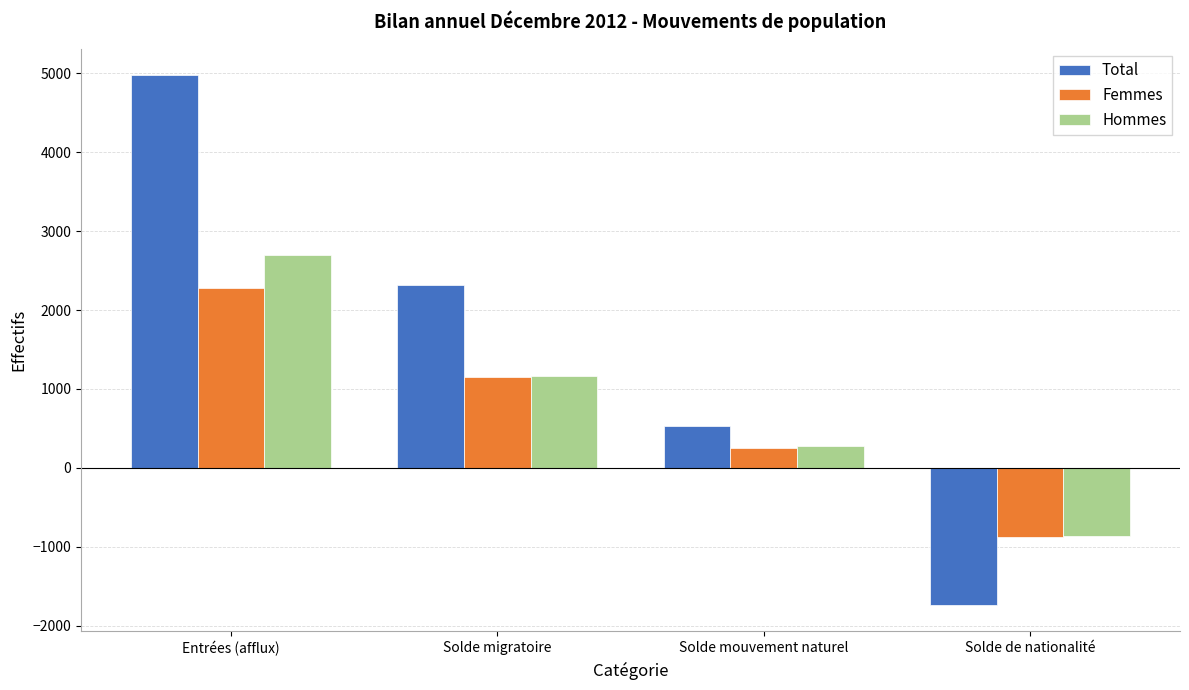

Which category has the lowest value in the Total series?

Solde de nationalité